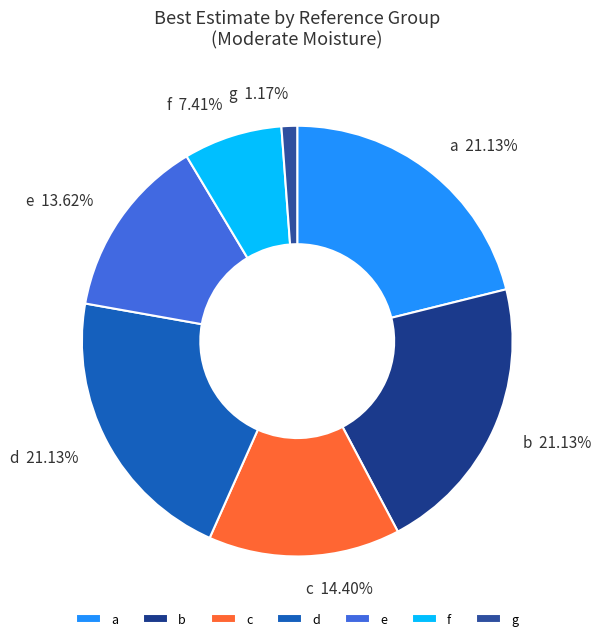

How many segments does this pie chart have?

7